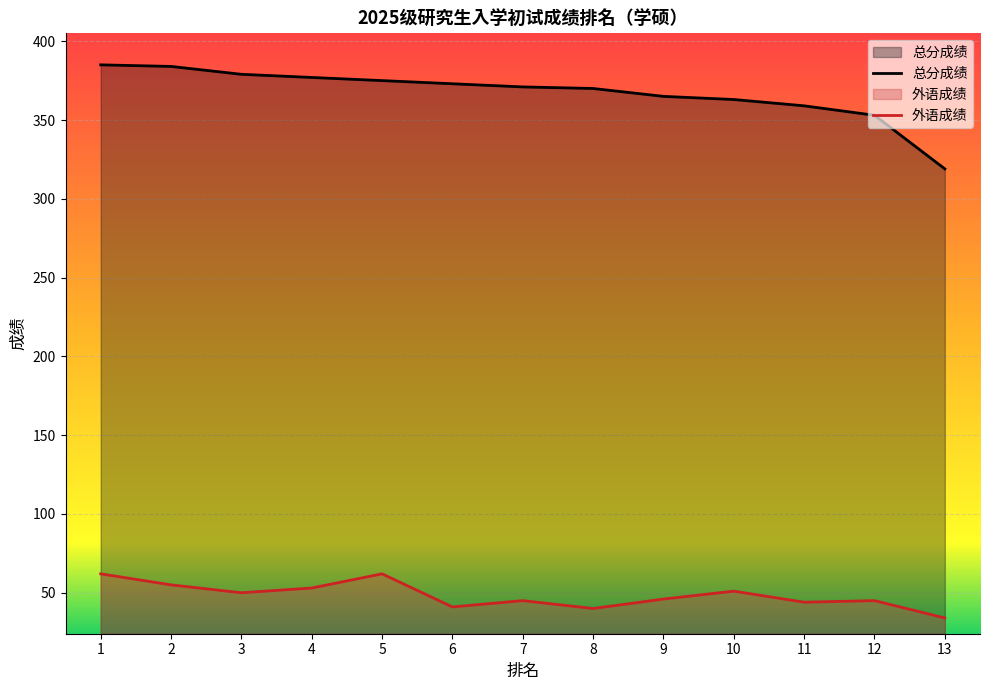

Reading right to left, extract all data points from this chart.

总分成绩: 319	353	359	363	365	370	371	373	375	377	379	384	385
外语成绩: 34	45	44	51	46	40	45	41	62	53	50	55	62